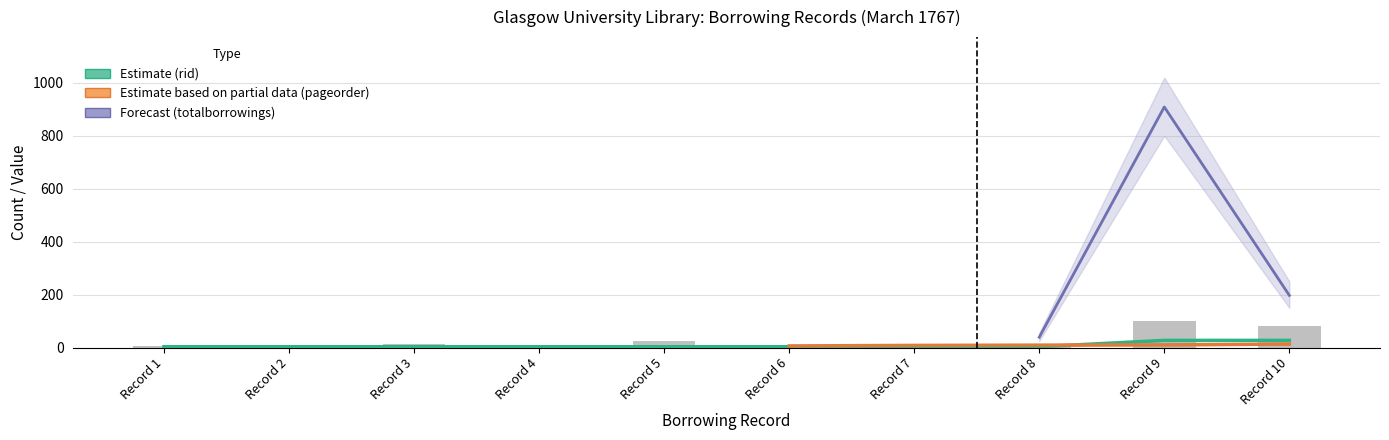

Rank the categories by Borrower totalborrowings value from lowest to highest.

Record 1, Record 7, Record 6, Record 2, Record 8, Record 4, Record 3, Record 5, Record 10, Record 9